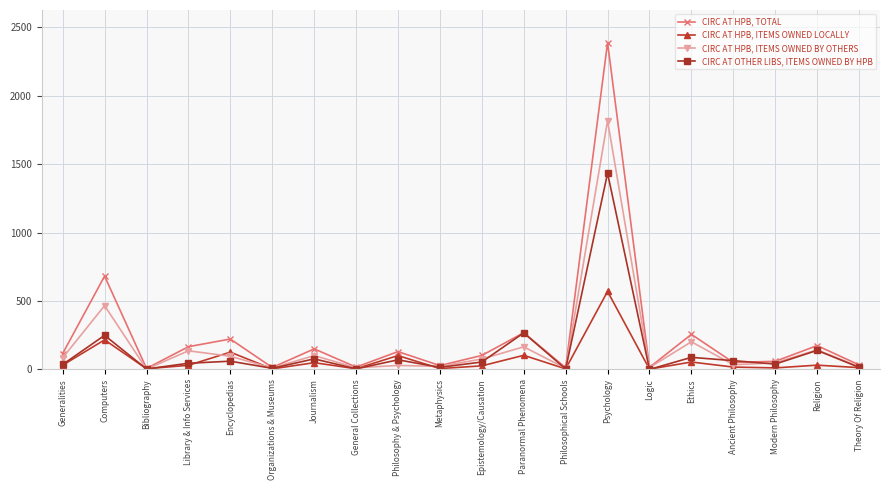

Is it true that CIRC AT HPB, TOTAL equals 150 at Journalism?

True